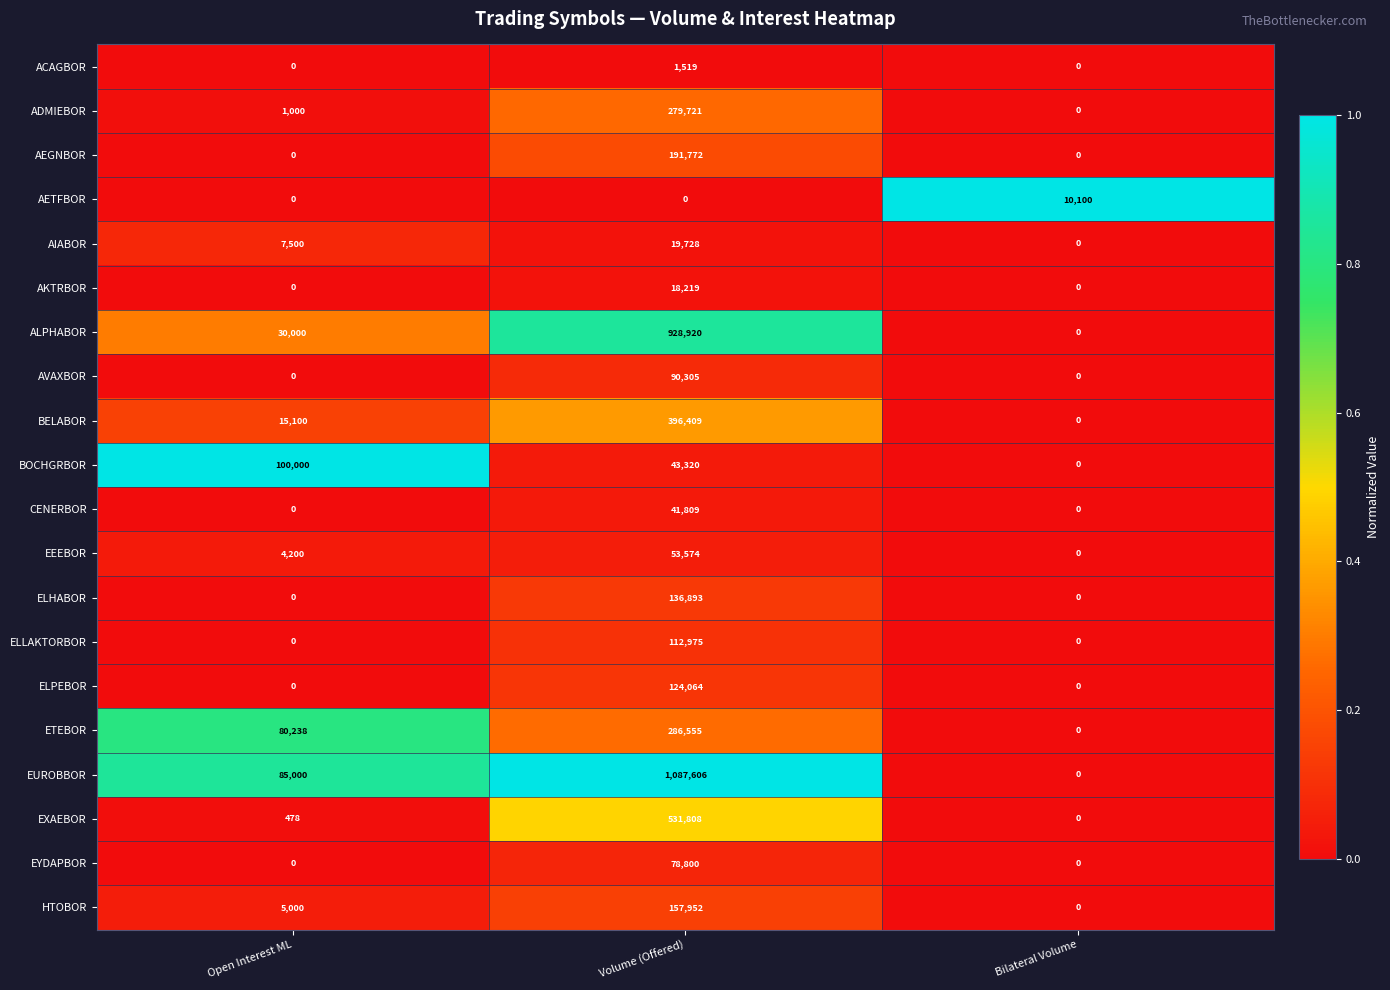

Which series has the largest range (max minus min)?

EUROBBOR